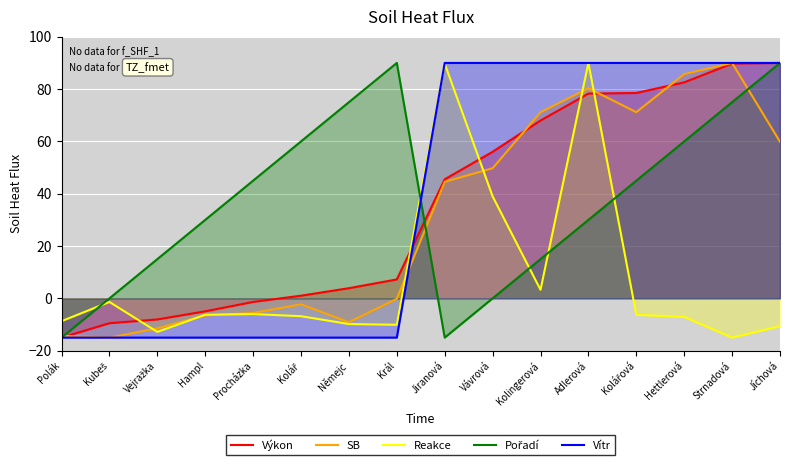

Between which two adjacent categories do Vítr and Pořadí first intersect?

Král and Jiranová